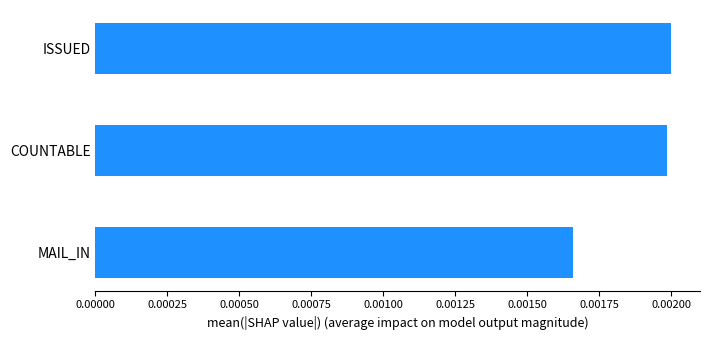

Which has a higher value, MAIL_IN or COUNTABLE?

COUNTABLE